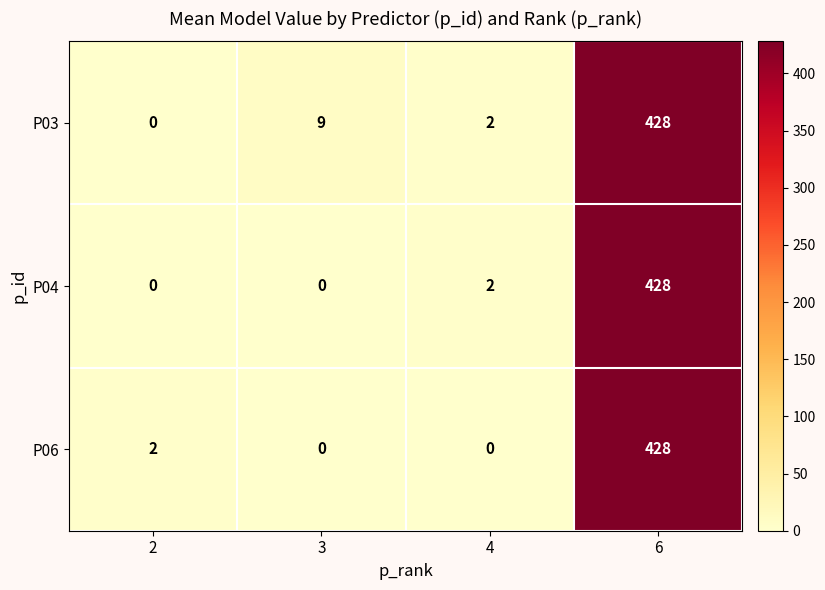

The value of P03 at 4 is 2. True or false?

True